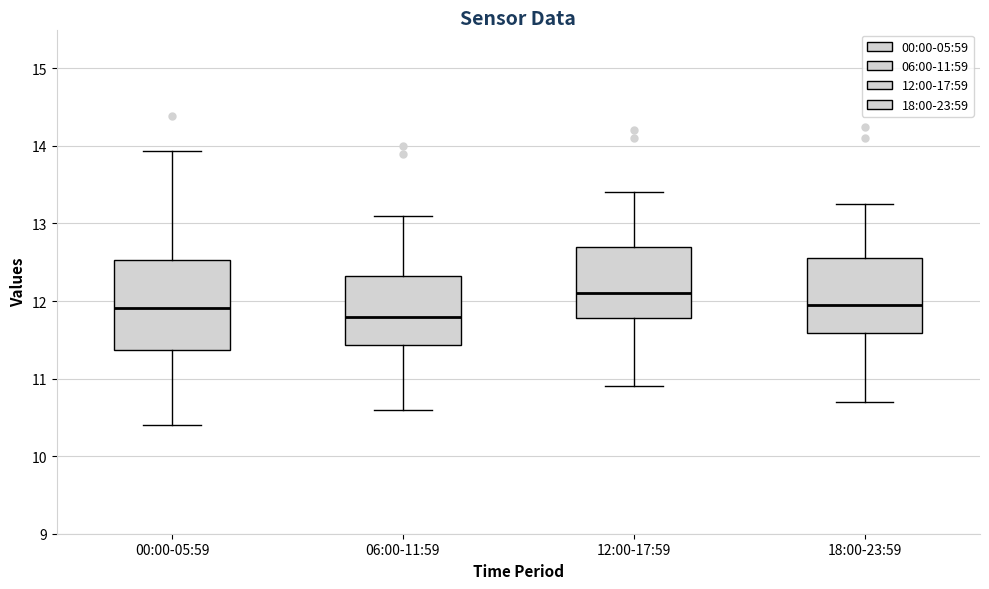

Reading left to right, transcribe this box plot: for each box, give where its median line is, the range the box spans, and where its two whiskers end, as read against the y-axis. The values are not printed on the chart, so give them approximately, as read against the axis.

00:00-05:59: median 11.9, box 11.4 to 12.5, whiskers 10.4 to 13.9
06:00-11:59: median 11.8, box 11.4 to 12.3, whiskers 10.6 to 13.1
12:00-17:59: median 12.1, box 11.8 to 12.7, whiskers 10.9 to 13.4
18:00-23:59: median 12.0, box 11.6 to 12.6, whiskers 10.7 to 13.3